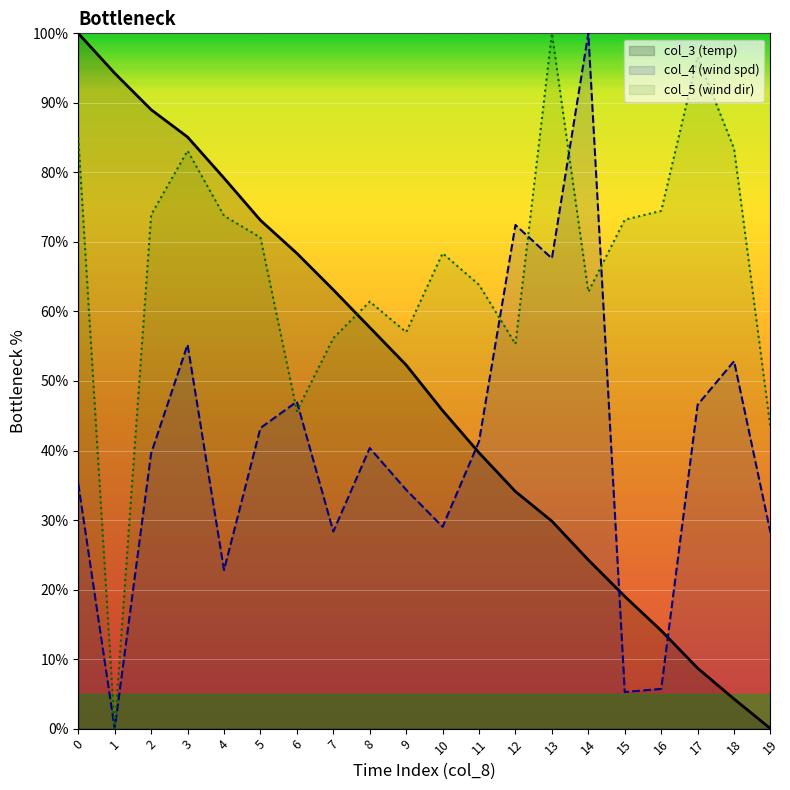

True or false: col_5 (wind dir) has a value of 36.2 at 8.

False